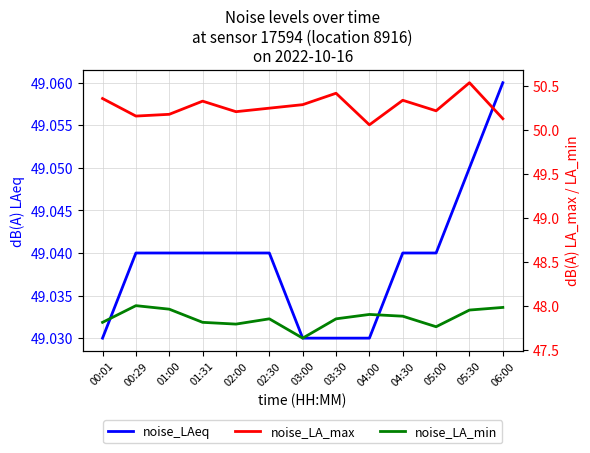

What is the lowest value of the noise_LA_max series?

50.1